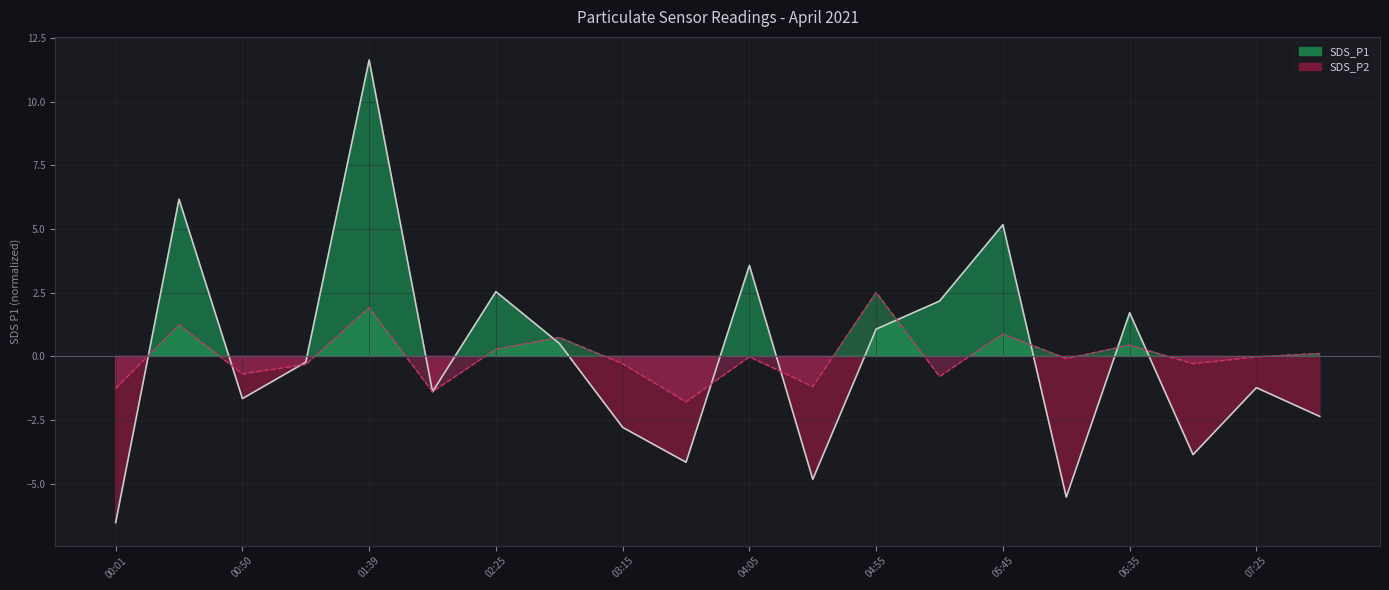

Does the chart display data point markers on the line(s)?

No